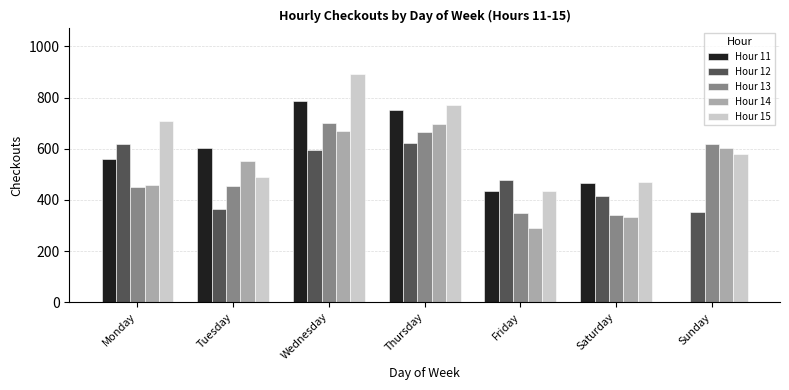

How many groups of bars are there?

7